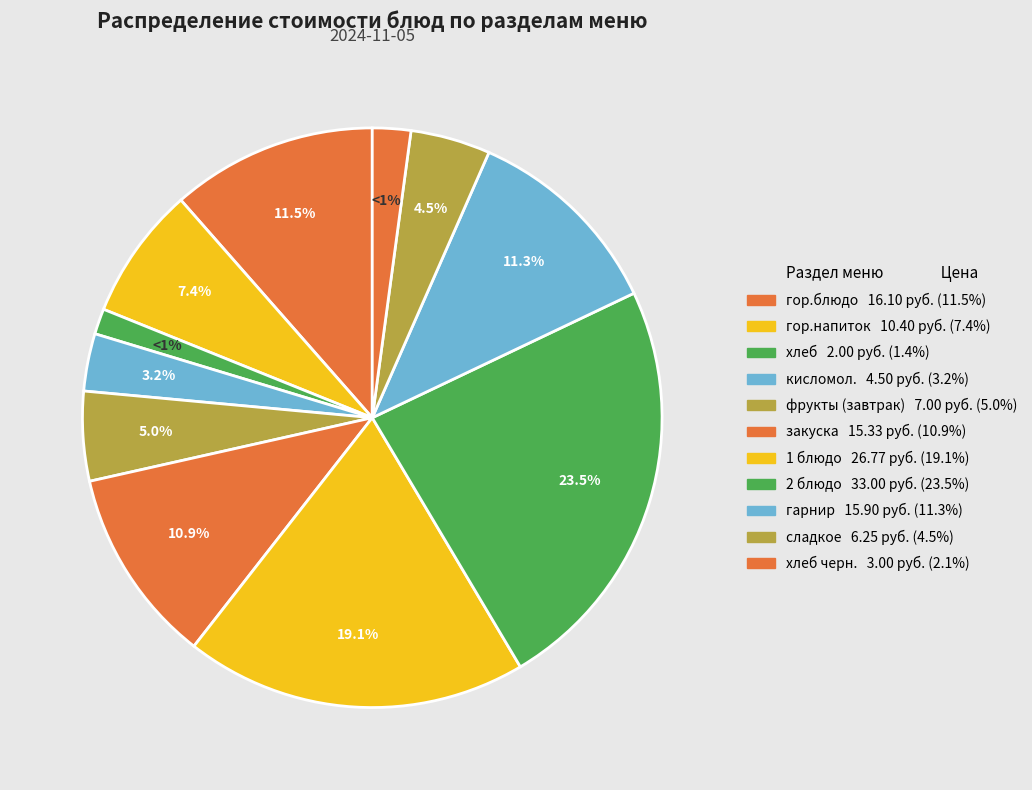

What portion of the pie excludes хлеб черн.?

97.9%